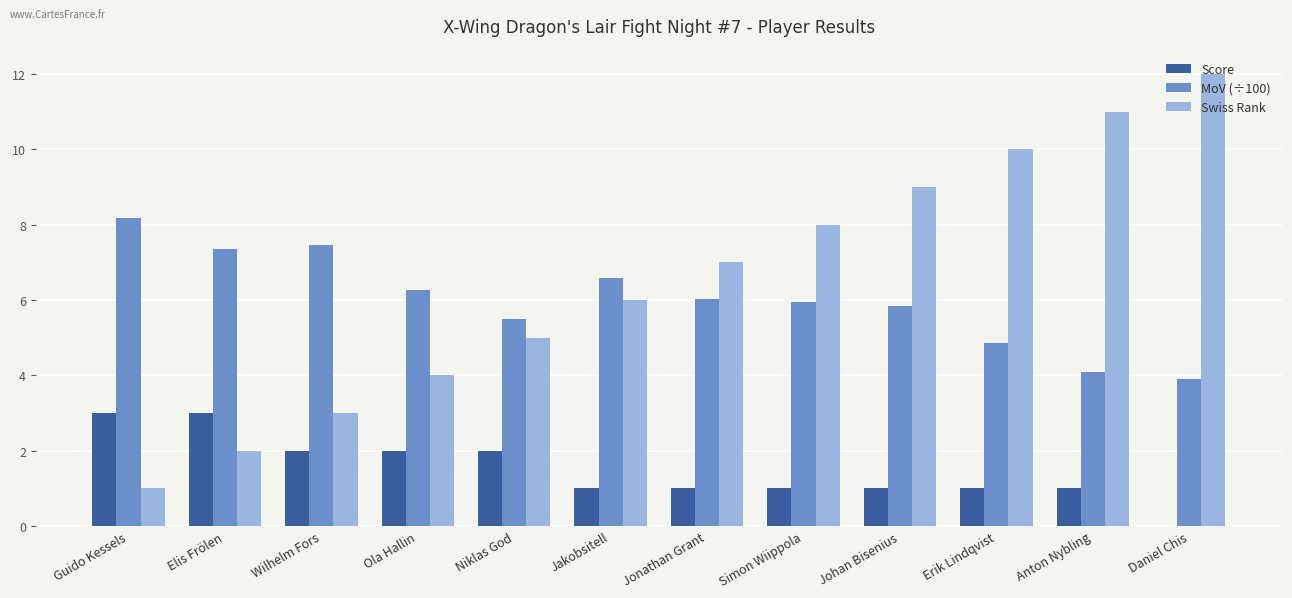

What is the sum of all MoV (÷100) values?

72.0